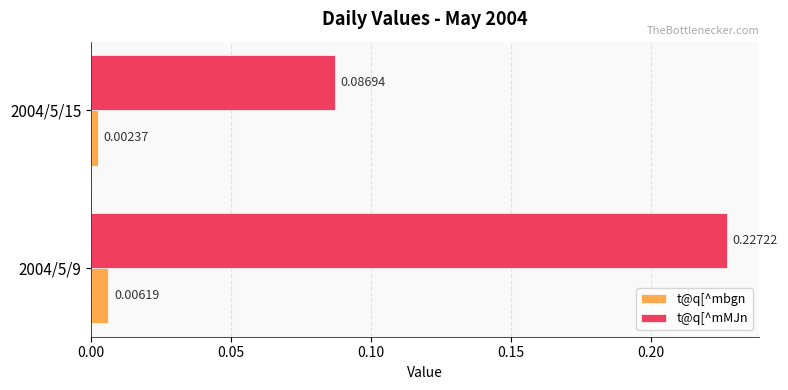

Rank the series by their average value, from lowest to highest.

t@q[^mbgn, t@q[^mMJn